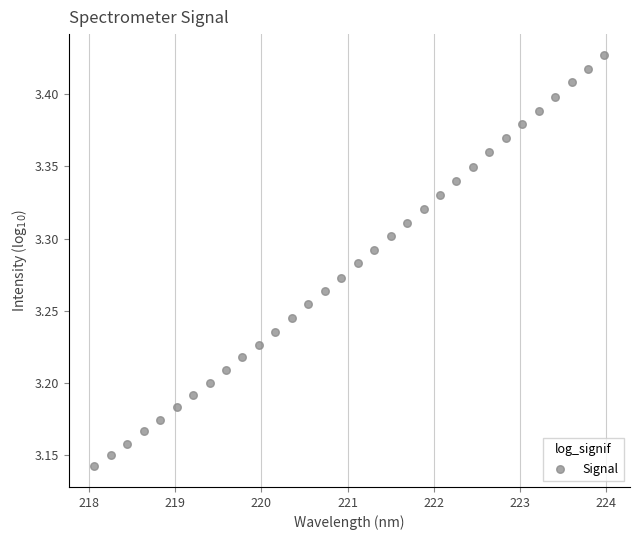

What is the range of X values (max minus min)?

5.9